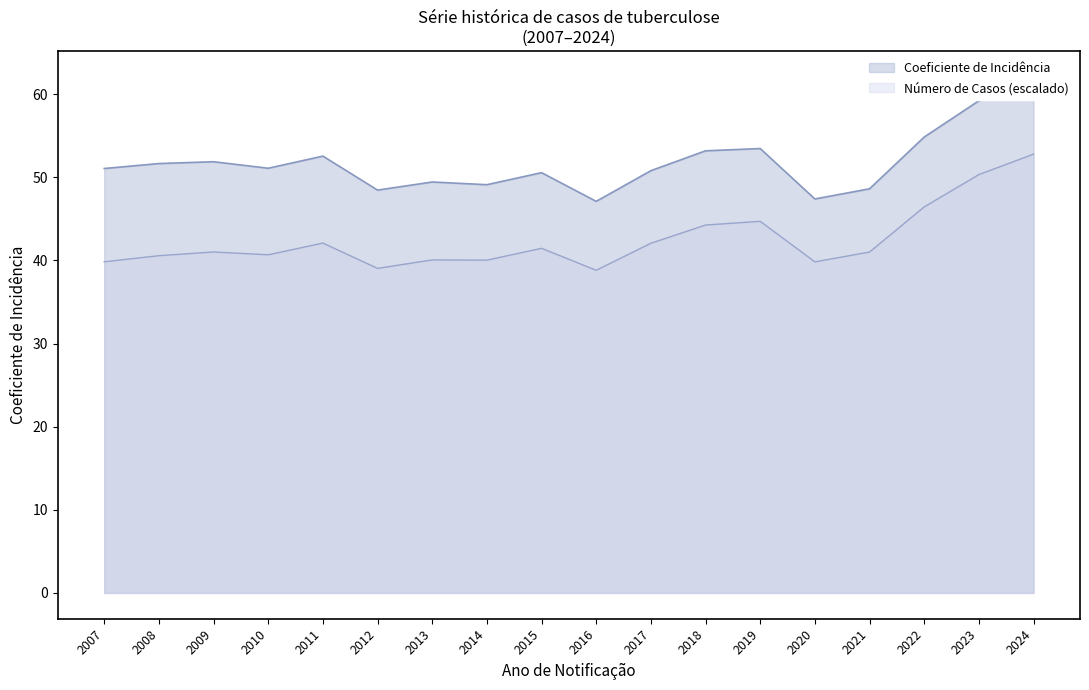

Reading right to left, what are all the values shown in this chart?

Coeficiente de Incidência: 62.1	59.2	54.8	48.6	47.4	53.5	53.2	50.8	47.1	50.6	49.1	49.4	48.5	52.6	51.1	51.9	51.7	51.1
Número de Casos: 52.8	50.3	46.4	41.0	39.8	44.7	44.3	42.1	38.8	41.5	40.0	40.1	39.0	42.1	40.7	41.0	40.6	39.8